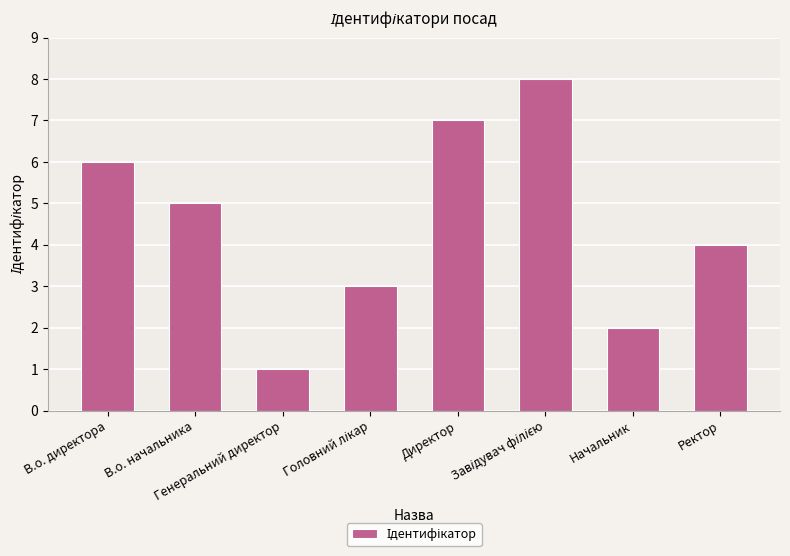

What is the maximum value shown in the chart?

8